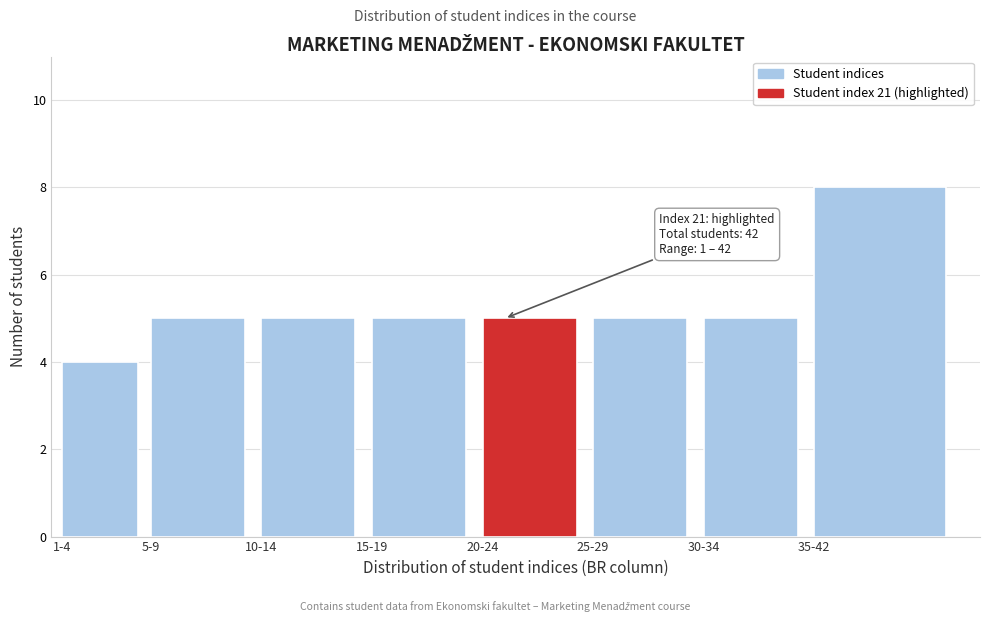

Reading left to right, transcribe all the data shown in this chart.

1-4=4	5-9=5	10-14=5	15-19=5	20-24=5	25-29=5	30-34=5	35-42=8